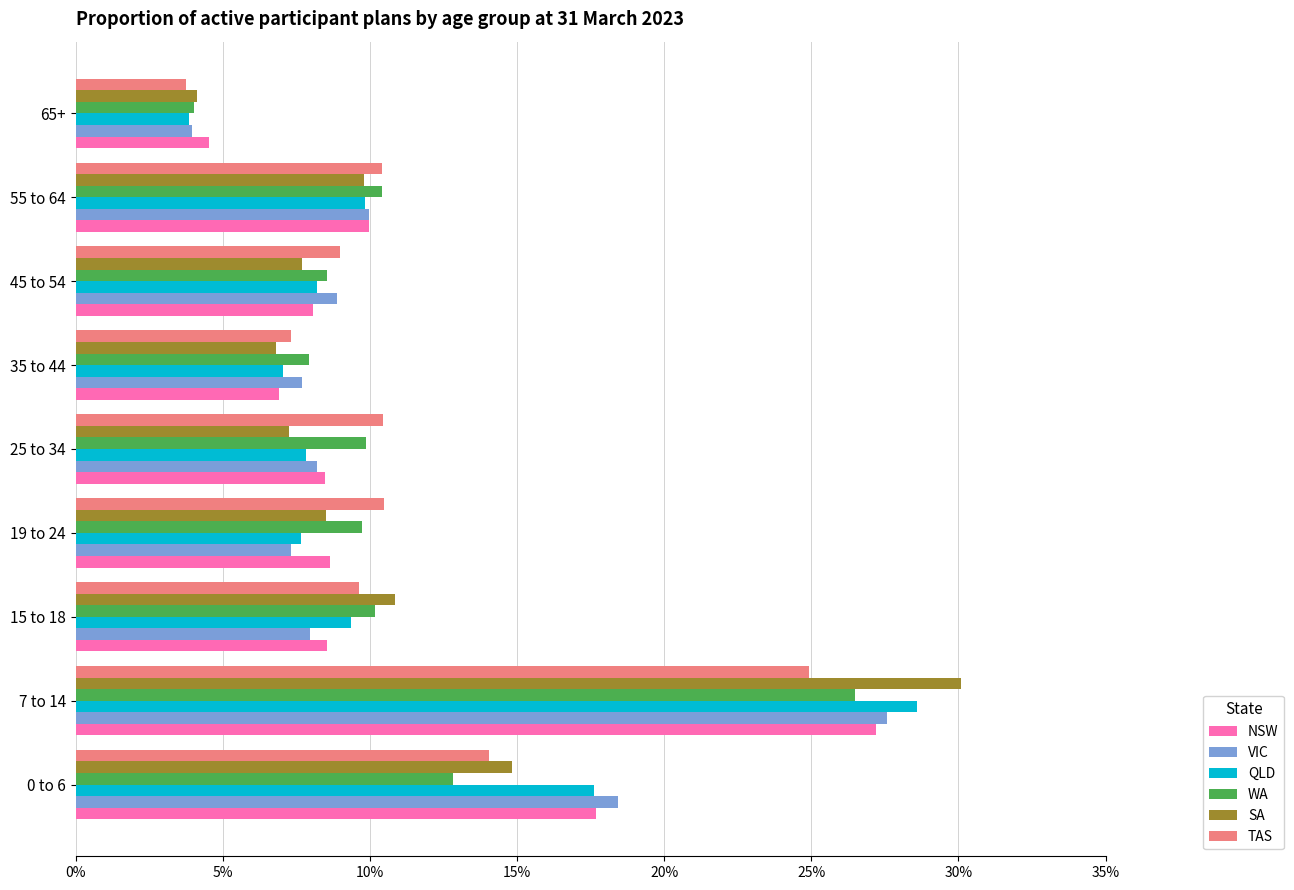

What is the greatest value displayed?

0.3